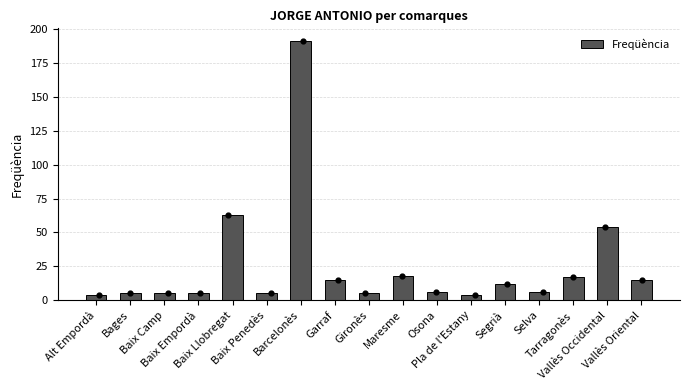

What is the change in value from Selva to Vallès Occidental?

+48